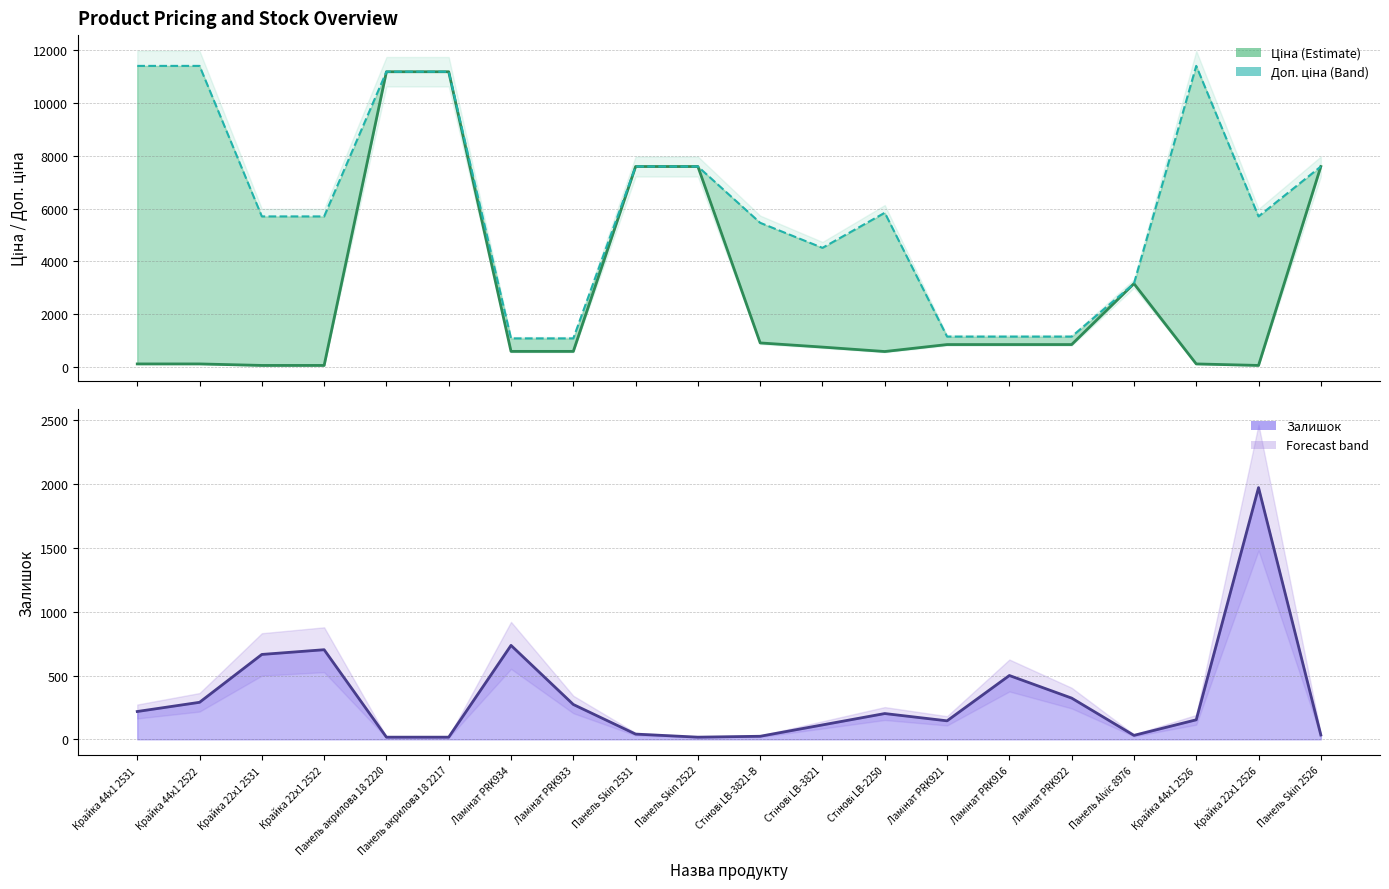

What is the value of the Залишок (line) point at the 17th from the left?

31.0